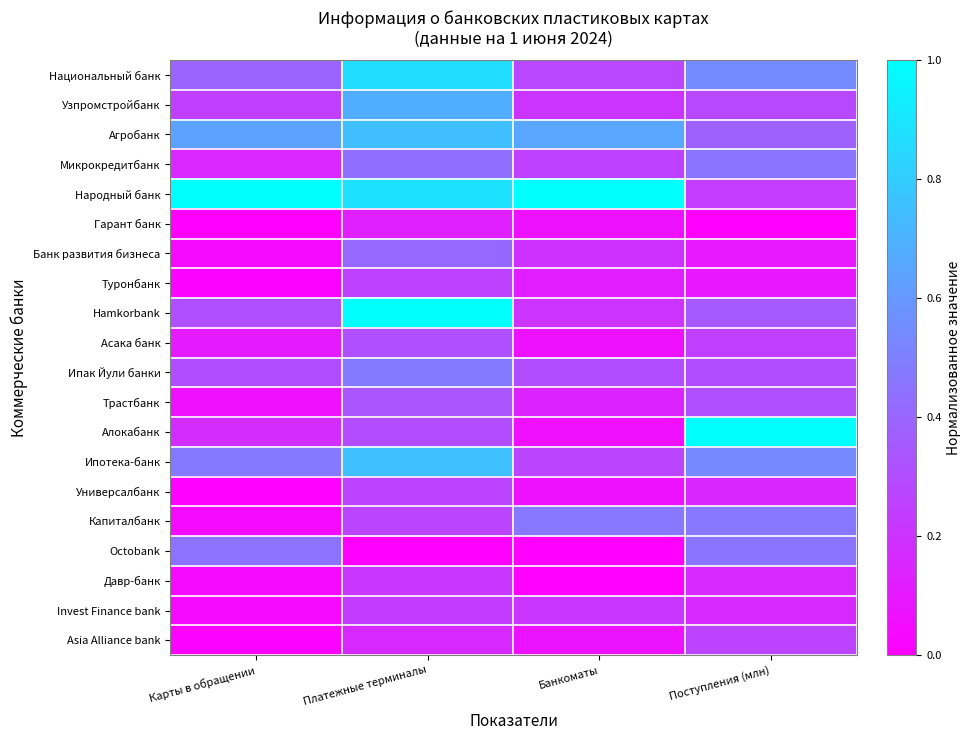

Reading left to right, what are all the values shown in this chart?

Национальный банк: Карты в обращении=0.4	Платежные терминалы=0.9	Банкоматы=0.3	Поступления (млн)=0.5
Узпромстройбанк: Карты в обращении=0.2	Платежные терминалы=0.7	Банкоматы=0.2	Поступления (млн)=0.3
Агробанк: Карты в обращении=0.6	Платежные терминалы=0.7	Банкоматы=0.7	Поступления (млн)=0.4
Микрокредитбанк: Карты в обращении=0.2	Платежные терминалы=0.4	Банкоматы=0.3	Поступления (млн)=0.5
Народный банк: Карты в обращении=1.0	Платежные терминалы=0.9	Банкоматы=1.0	Поступления (млн)=0.2
Гарант банк: Карты в обращении=0.0	Платежные терминалы=0.1	Банкоматы=0.1	Поступления (млн)=0.0
Банк развития бизнеса: Карты в обращении=0.0	Платежные терминалы=0.4	Банкоматы=0.2	Поступления (млн)=0.1
Туронбанк: Карты в обращении=0.0	Платежные терминалы=0.3	Банкоматы=0.1	Поступления (млн)=0.1
Hamkorbank: Карты в обращении=0.3	Платежные терминалы=1.0	Банкоматы=0.2	Поступления (млн)=0.4
Асака банк: Карты в обращении=0.1	Платежные терминалы=0.3	Банкоматы=0.1	Поступления (млн)=0.2
Ипак Йули банки: Карты в обращении=0.3	Платежные терминалы=0.5	Банкоматы=0.3	Поступления (млн)=0.3
Трастбанк: Карты в обращении=0.1	Платежные терминалы=0.3	Банкоматы=0.1	Поступления (млн)=0.3
Алокабанк: Карты в обращении=0.2	Платежные терминалы=0.3	Банкоматы=0.1	Поступления (млн)=1.0
Ипотека-банк: Карты в обращении=0.5	Платежные терминалы=0.8	Банкоматы=0.3	Поступления (млн)=0.5
Универсалбанк: Карты в обращении=0.0	Платежные терминалы=0.3	Банкоматы=0.1	Поступления (млн)=0.2
Капиталбанк: Карты в обращении=0.0	Платежные терминалы=0.3	Банкоматы=0.5	Поступления (млн)=0.5
Octobank: Карты в обращении=0.4	Платежные терминалы=0.0	Банкоматы=0.0	Поступления (млн)=0.5
Давр-банк: Карты в обращении=0.0	Платежные терминалы=0.2	Банкоматы=0.0	Поступления (млн)=0.2
Invest Finance bank: Карты в обращении=0.0	Платежные терминалы=0.2	Банкоматы=0.2	Поступления (млн)=0.2
Asia Alliance bank: Карты в обращении=0.0	Платежные терминалы=0.2	Банкоматы=0.1	Поступления (млн)=0.3